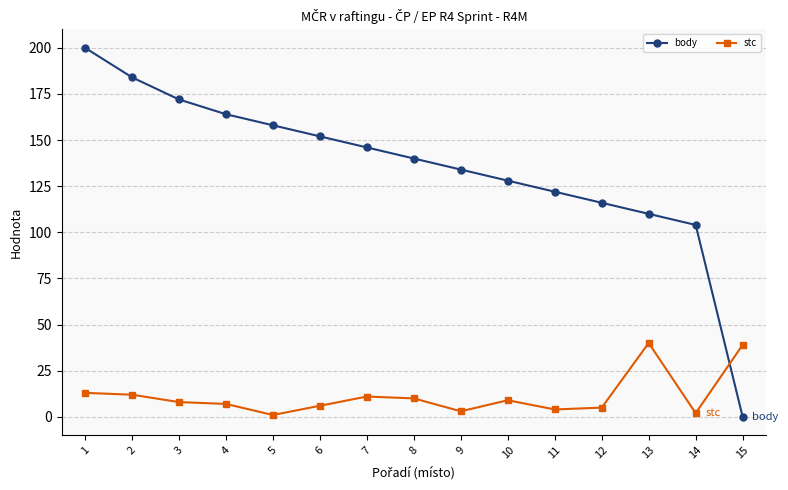

True or false: stc and body cross at least once.

True